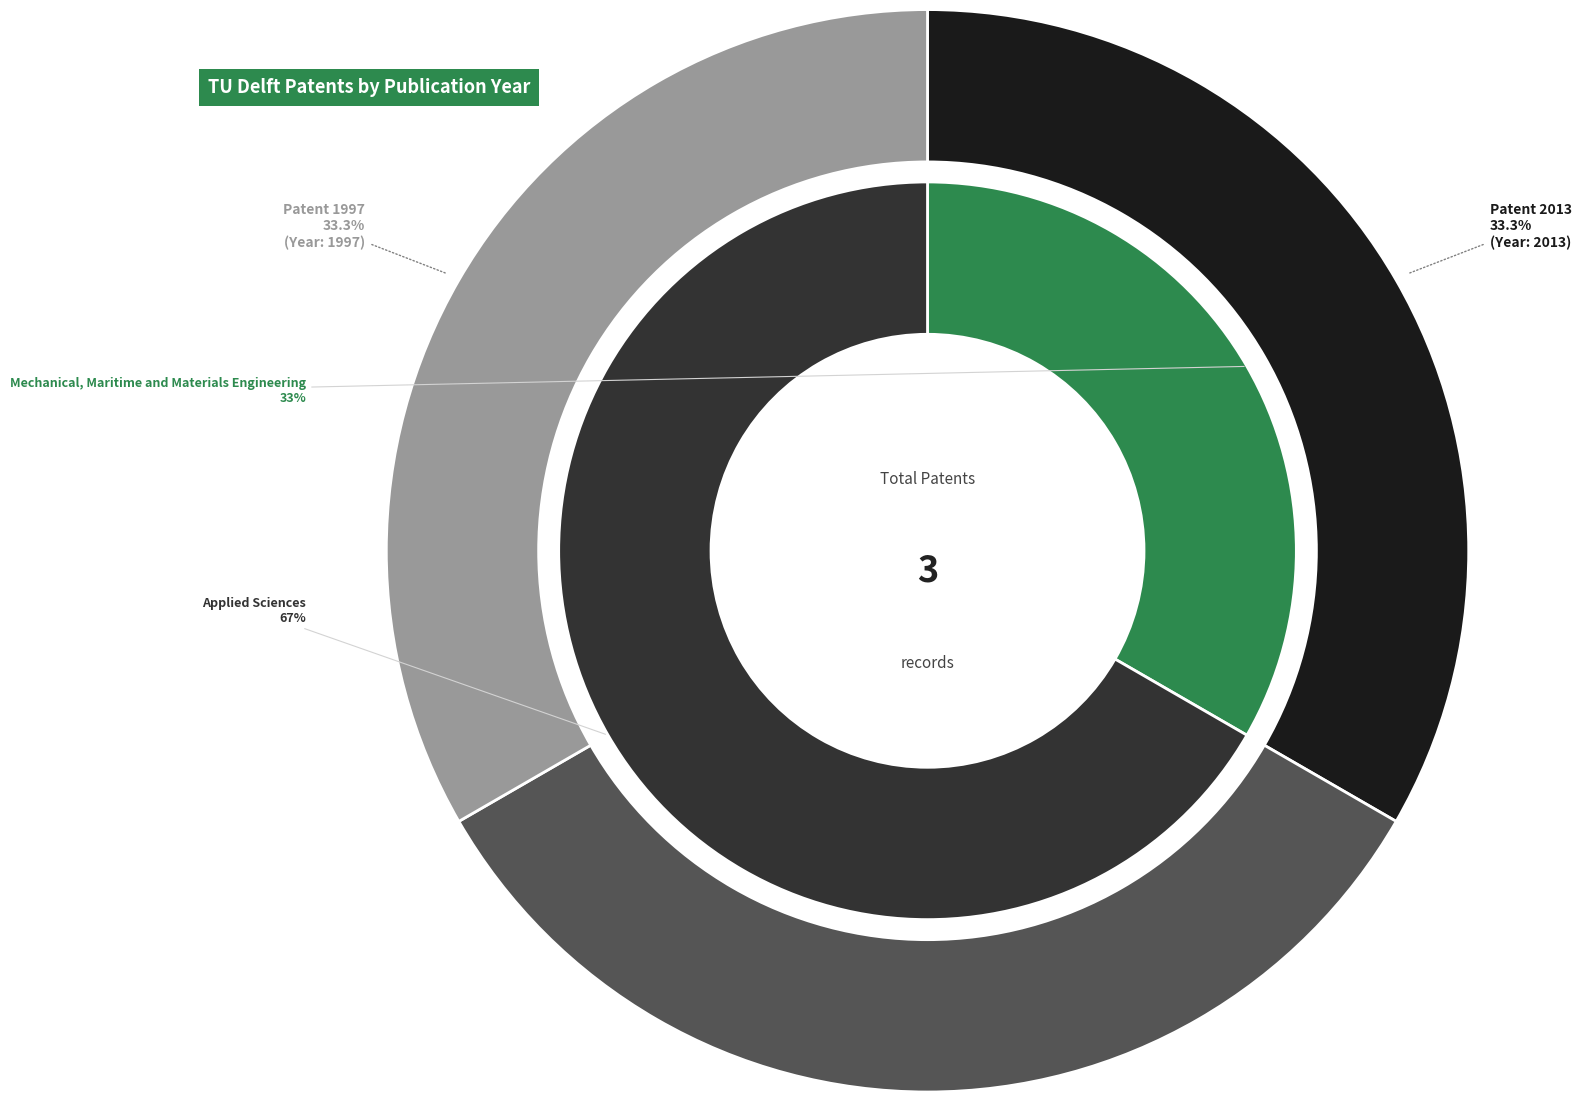

Does Method and apparatus for measuring particles (1997) represent more than half of the total?

No